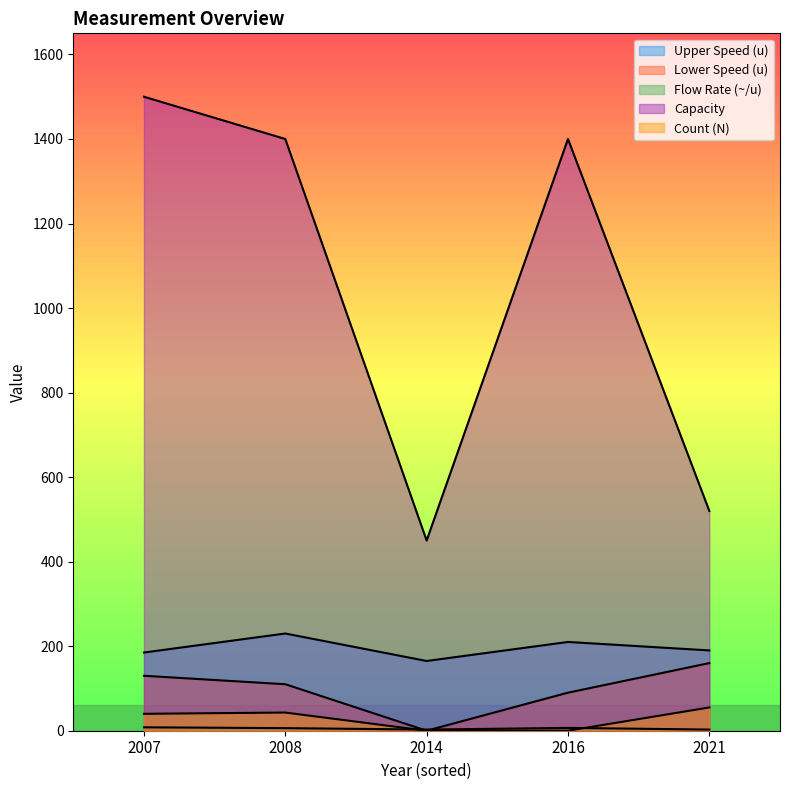

What is the sum of all Upper Speed (u) values?

980.0